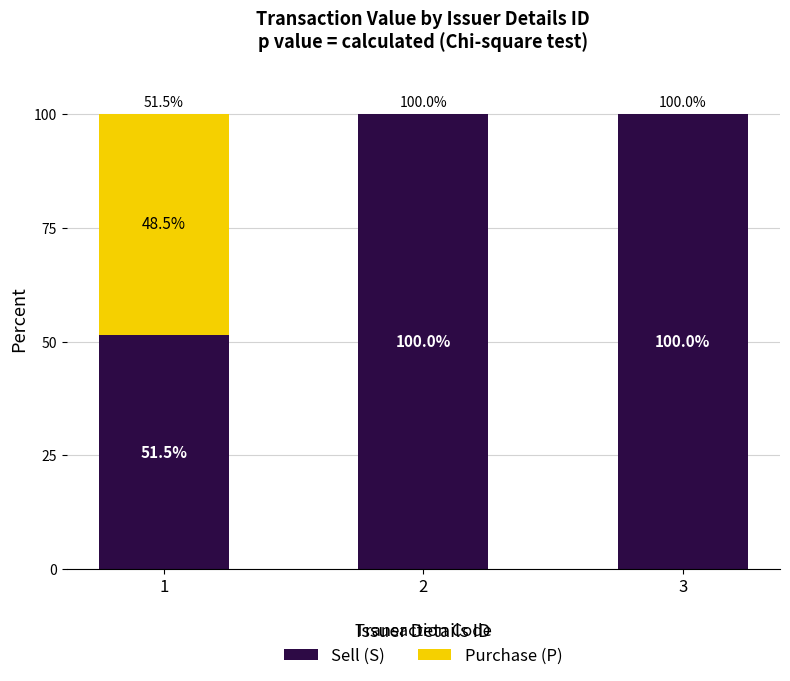

What is the total value across all series at 3?

100.0